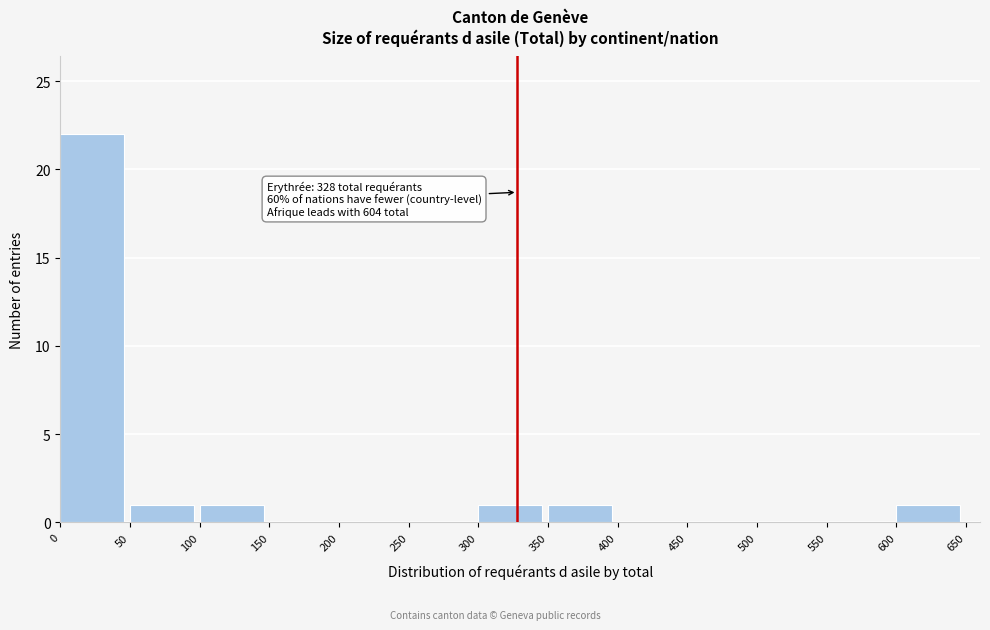

Which range on the x-axis has the tallest bar?

0 to 50